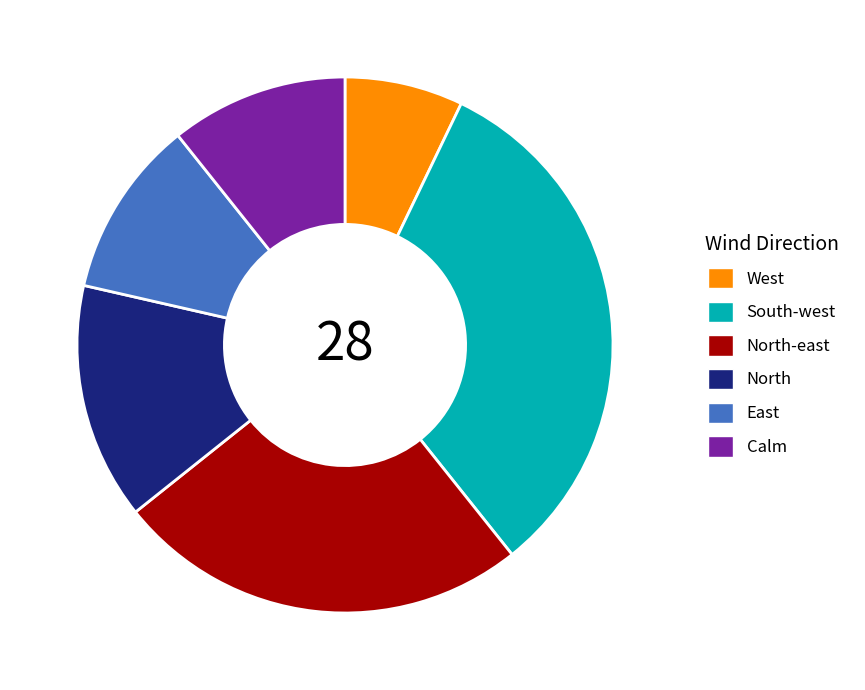

What is the smallest slice in the pie chart?

West